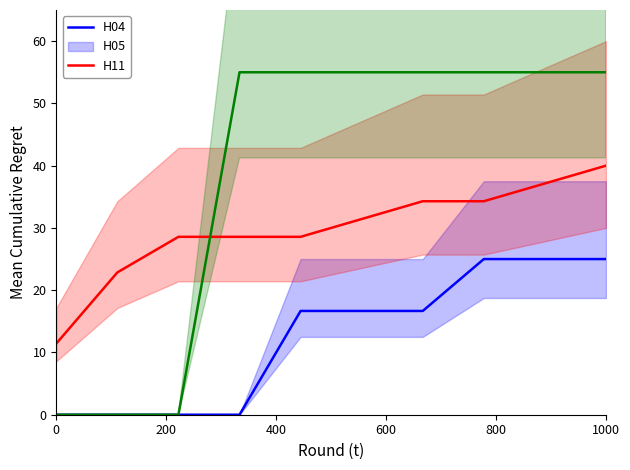

Is this an area chart (filled region under the line)?

No